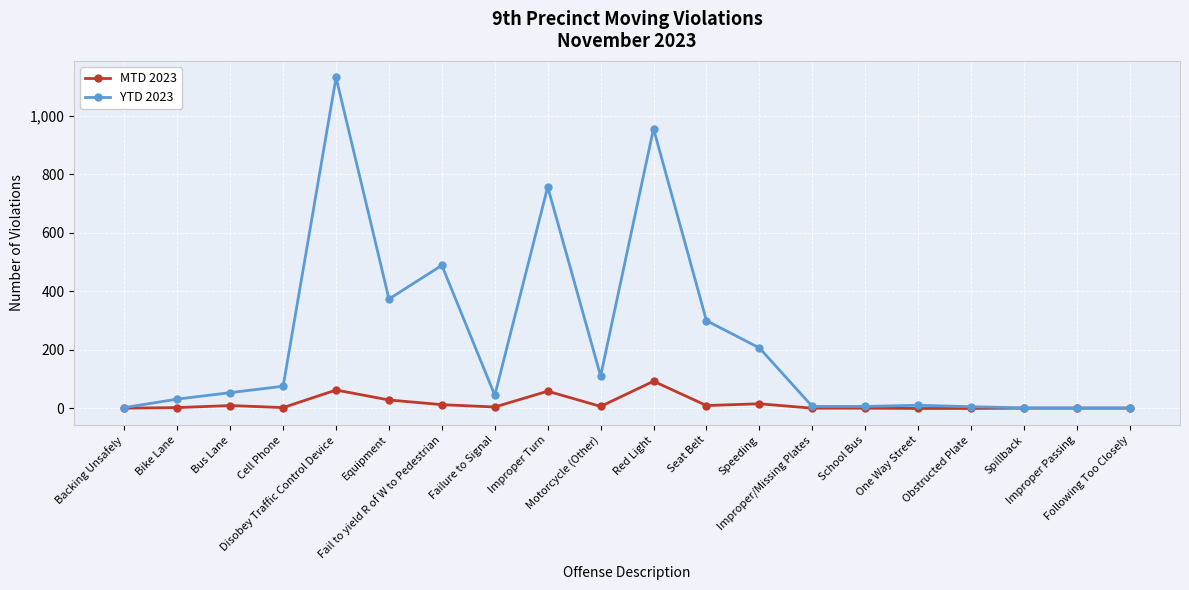

How many distinct data groups are displayed?

2